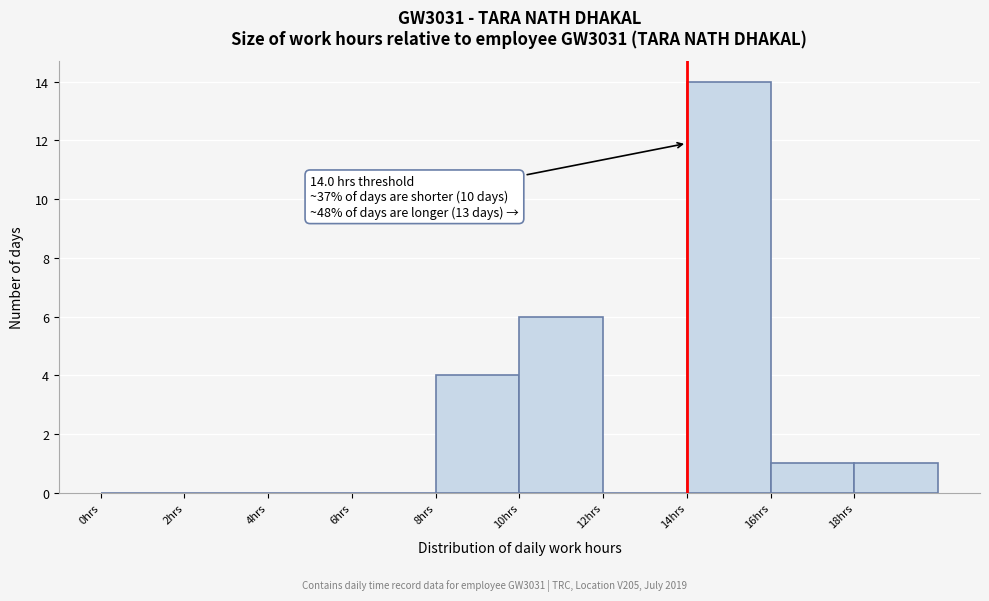

Over which range of the x-axis is the bar tallest?

14 to 16